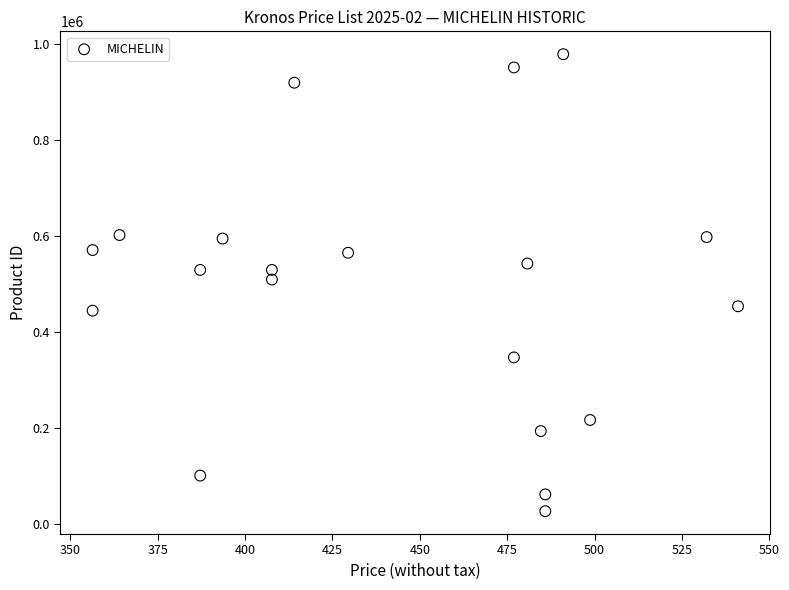

What is the range of Y values (max minus min)?

951999